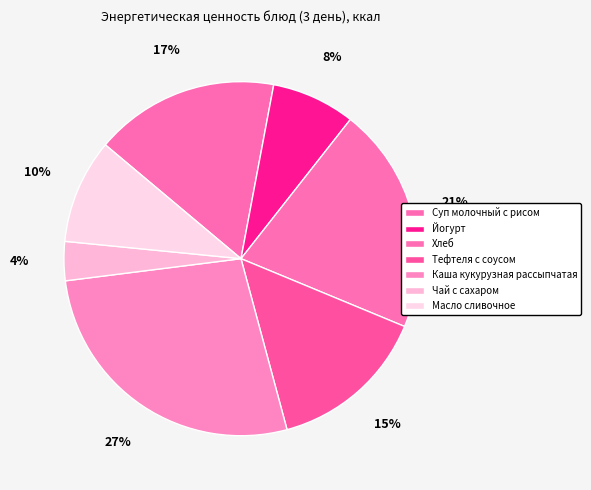

What portion of the pie excludes Суп молочный с рисом?

83.1%